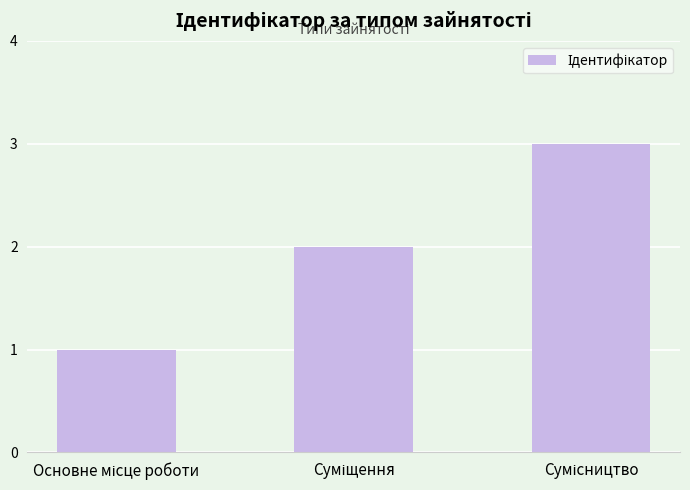

What is the greatest value displayed?

3